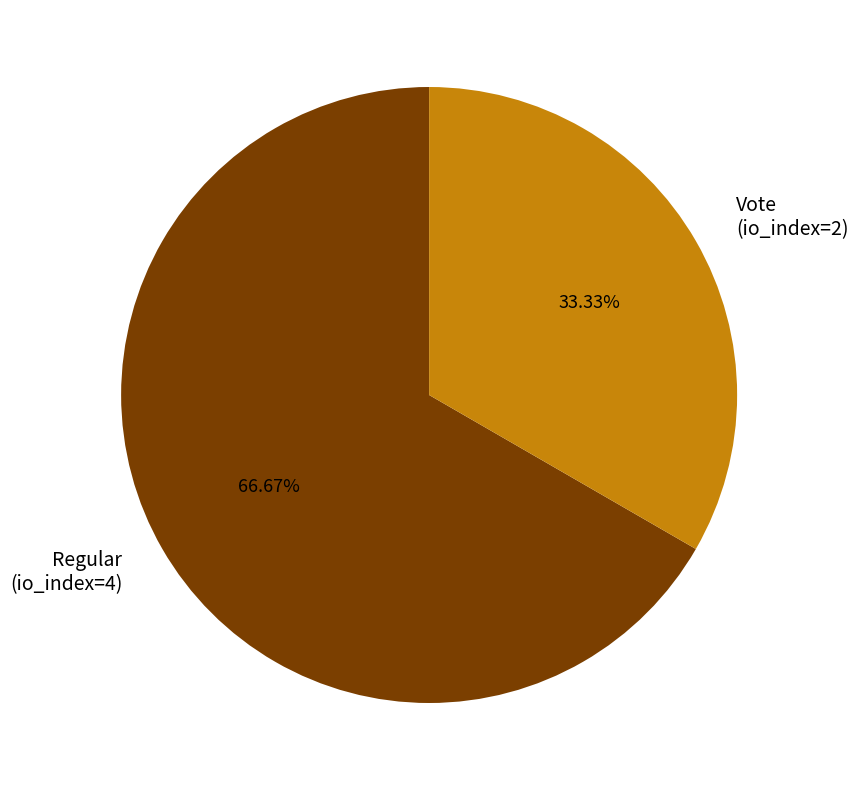

Rank the categories by value from highest to lowest.

Regular (io_index=4), Vote (io_index=2)